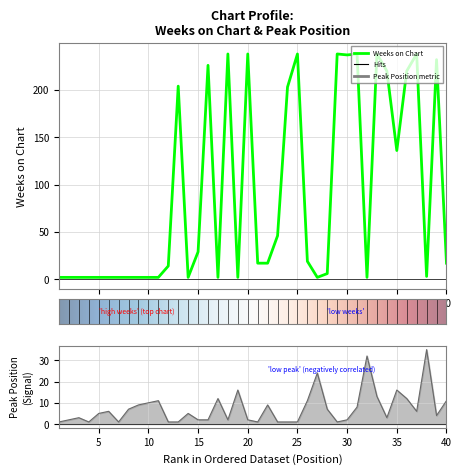

True or false: Peak Position has more than 0 points higher than both neighbors.

True